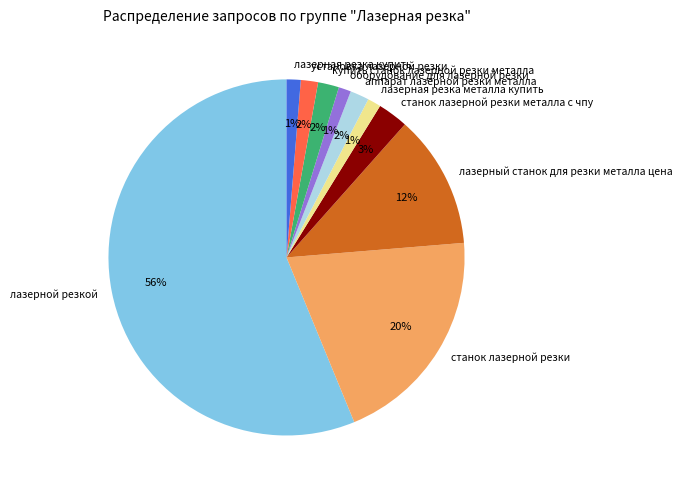

To the nearest percent, what portion does лазерная резка купить represent?

1%